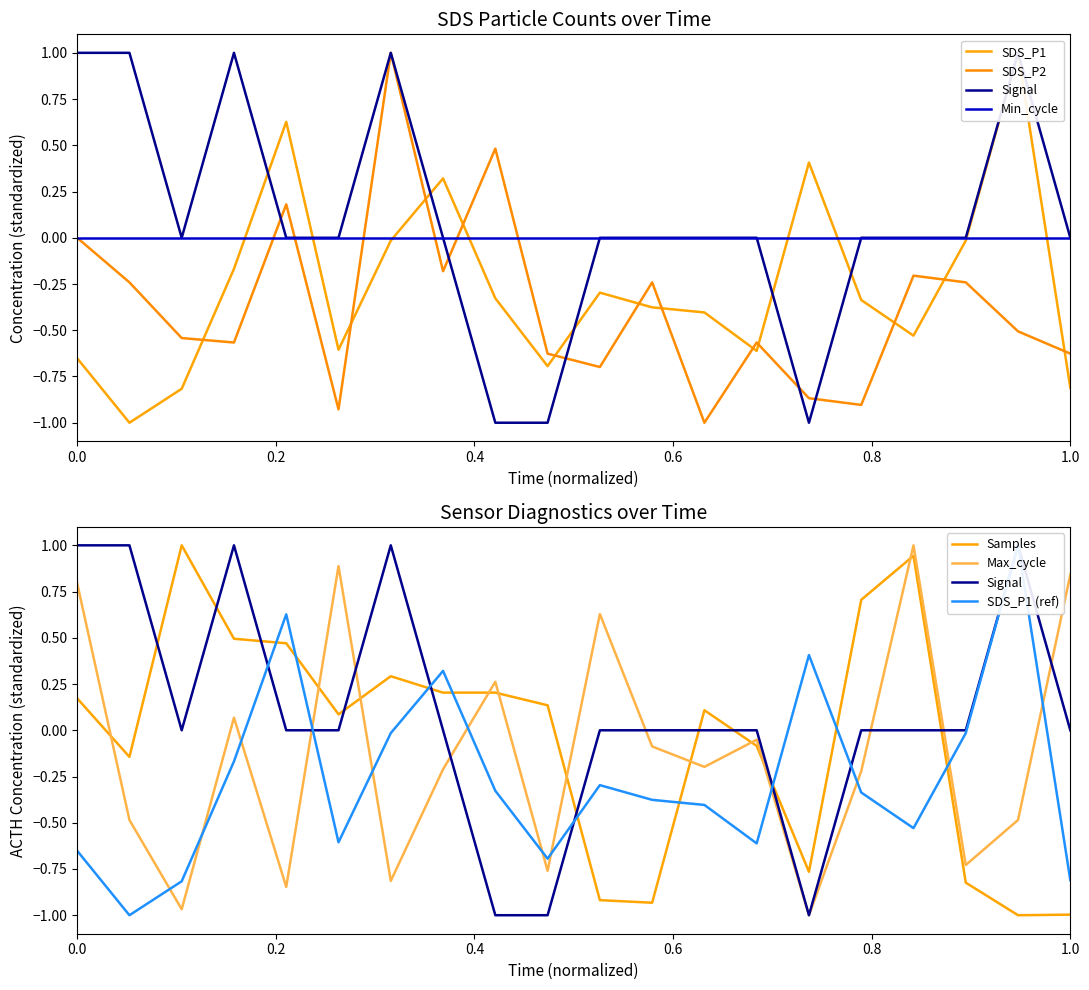

What is the maximum value for SDS_P2?

1.0